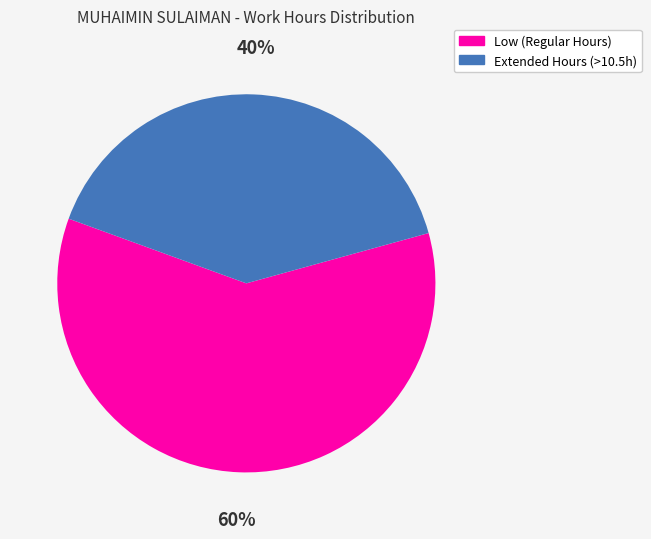

Does any single category account for the majority?

Yes